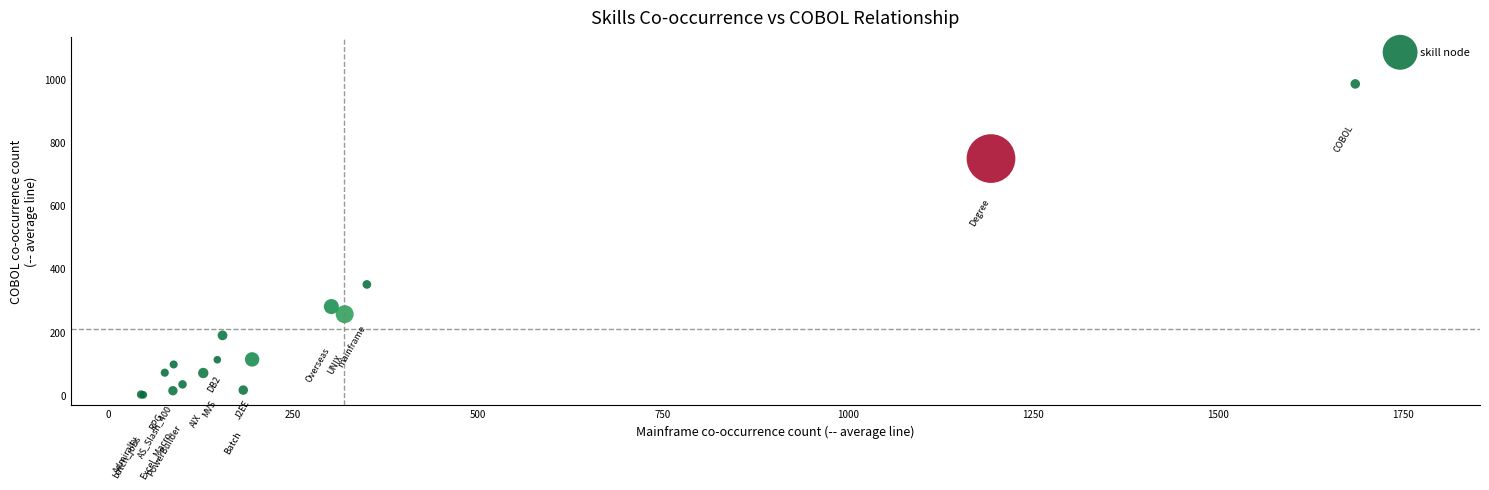

What Y value in the scatter plot is closest to 492?

350